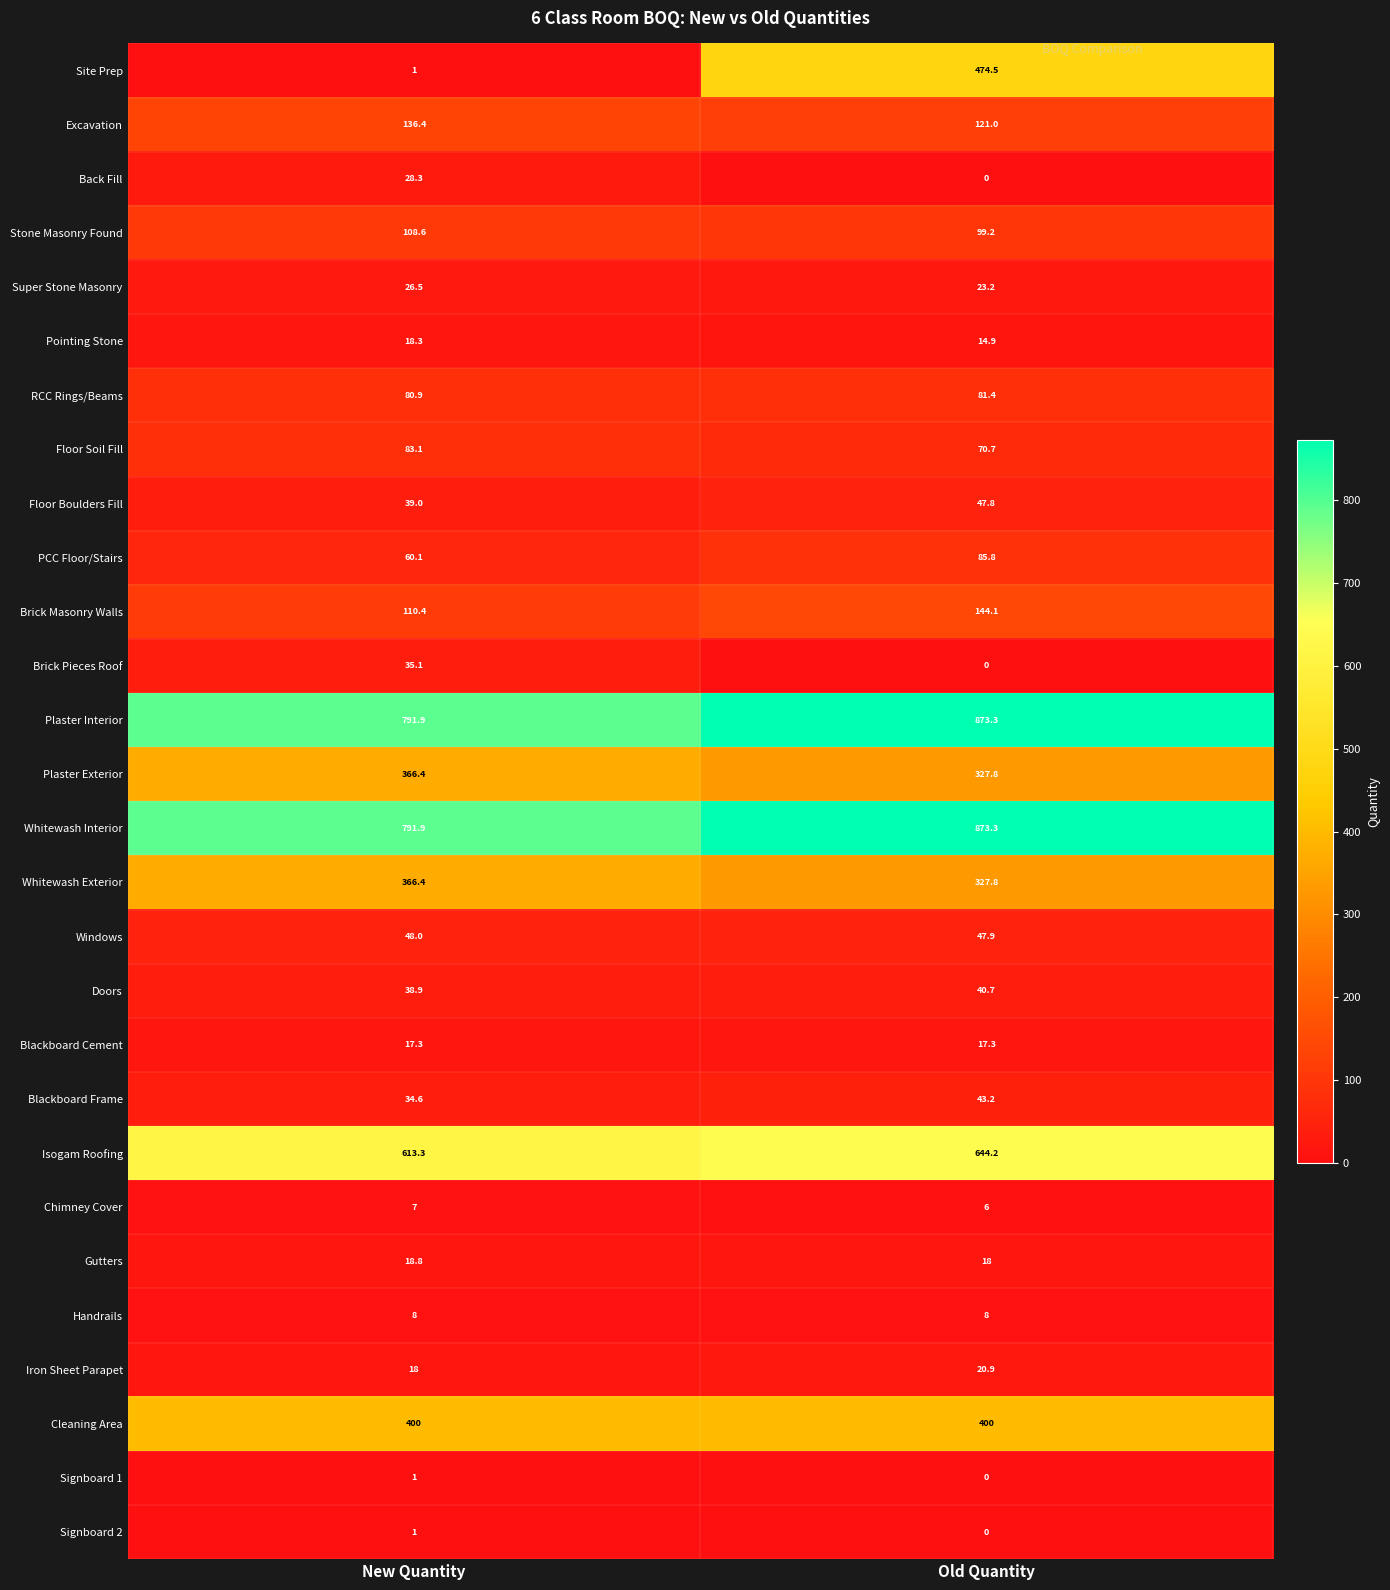

What value does the Floor Soil Fill series have at New Quantity?

83.1